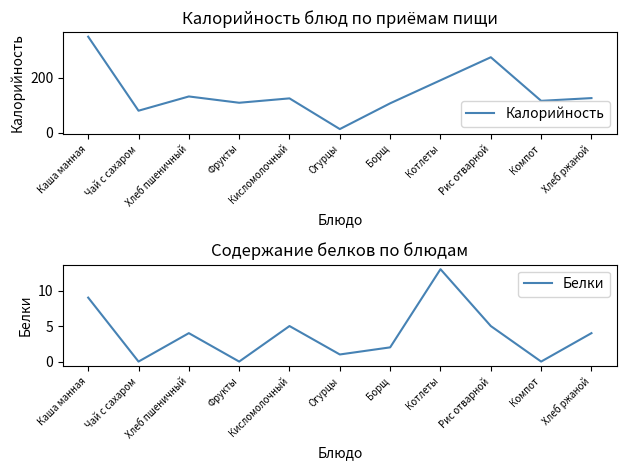

Which series changed the most between Кисломолочный and Борщ?

Калорийность